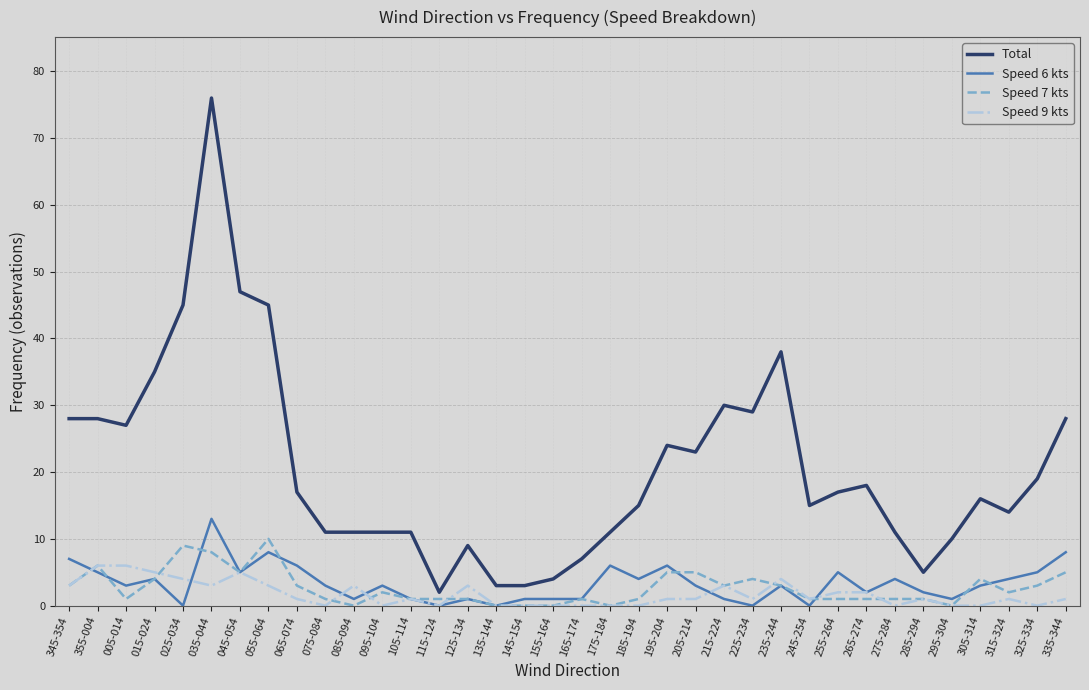

Is it true that Total equals 11 at 175-184?

True